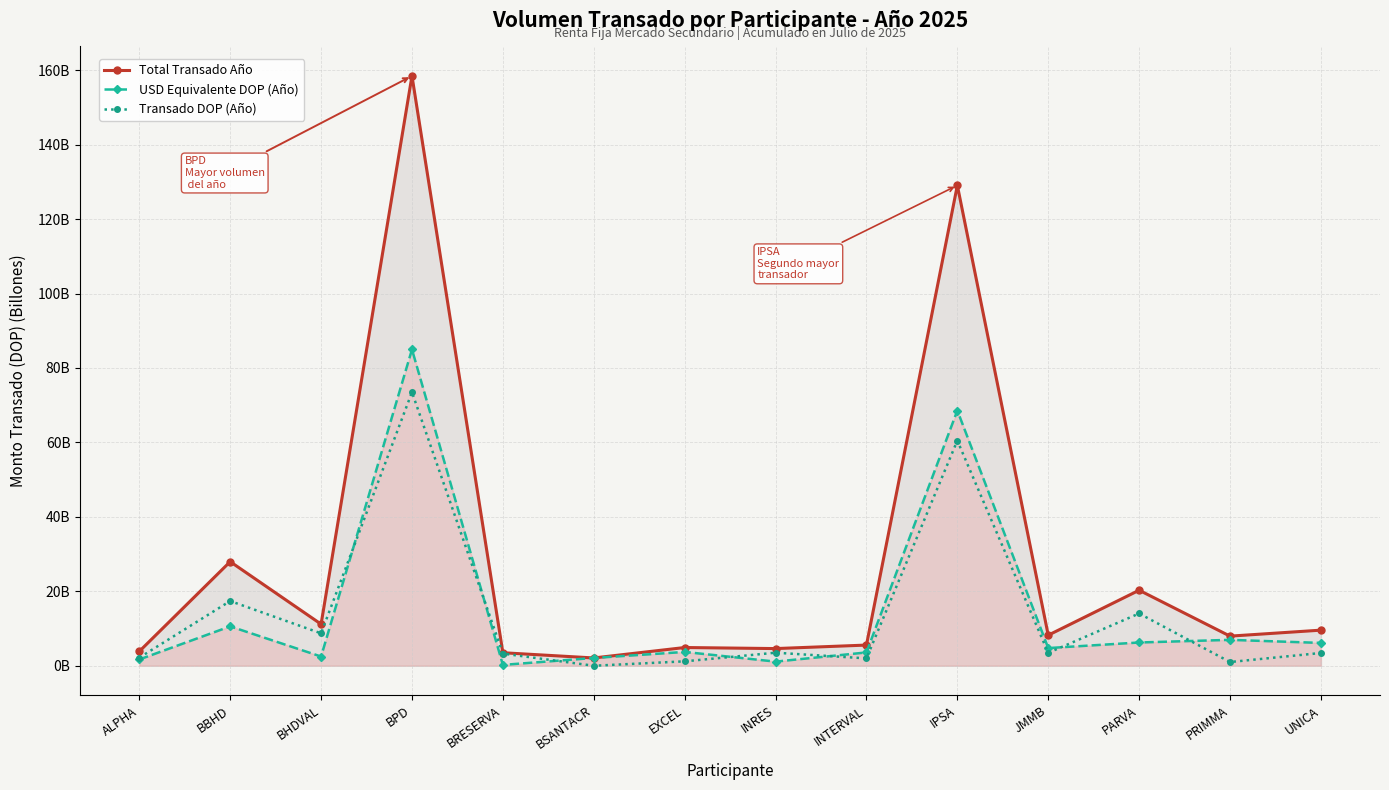

In Transado DOP (Año), how many points are higher than both neighbors (excluding endpoints)?

5